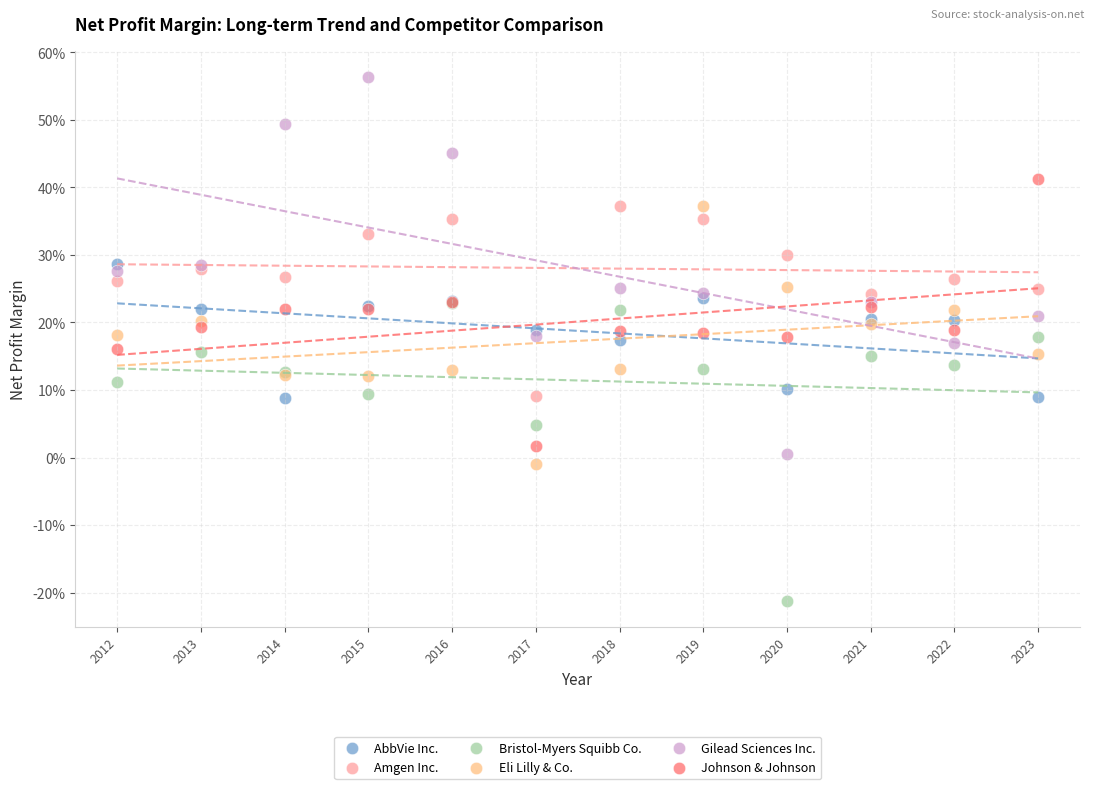

Which series contains the highest Y value?

Gilead Sciences Inc.